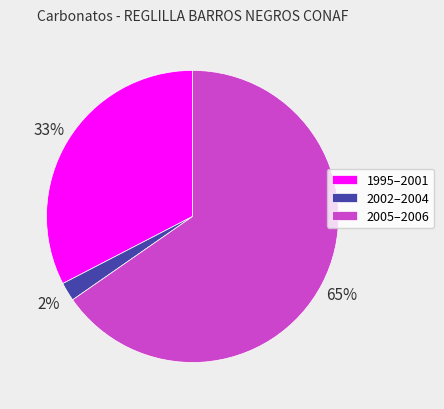

Is there any slice that represents more than half of the pie?

Yes